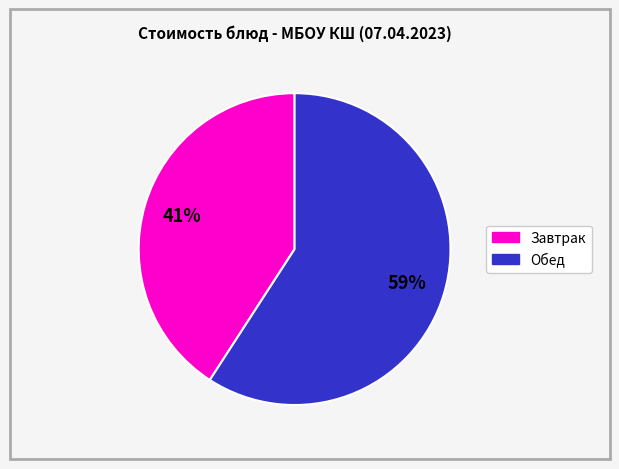

Is there any slice that represents more than half of the pie?

Yes